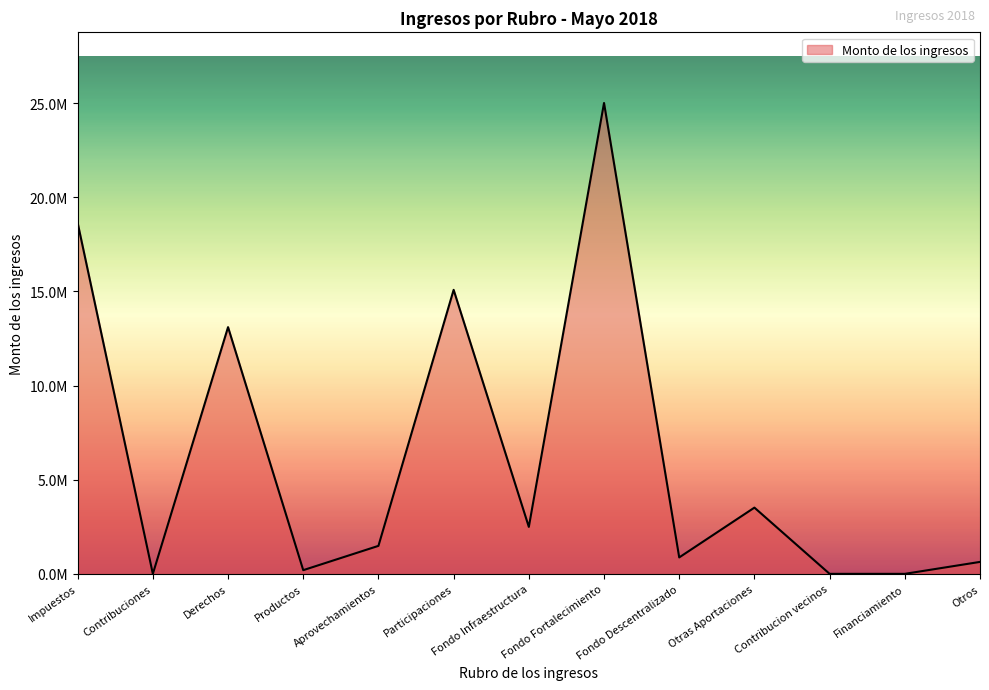

Reading right to left, transcribe all the data shown in this chart.

Otros=634518.1	Financiamiento=0.0	Contribucion vecinos=0.0	Otras Aportaciones=3518354.3	Fondo Descentralizado=872369.5	Fondo Fortalecimiento=25015569.0	Fondo Infraestructura=2494315.1	Participaciones=15087433.6	Aprovechamientos=1486398.0	Productos=195540.0	Derechos=13106176.3	Contribuciones=0.0	Impuestos=18646296.5